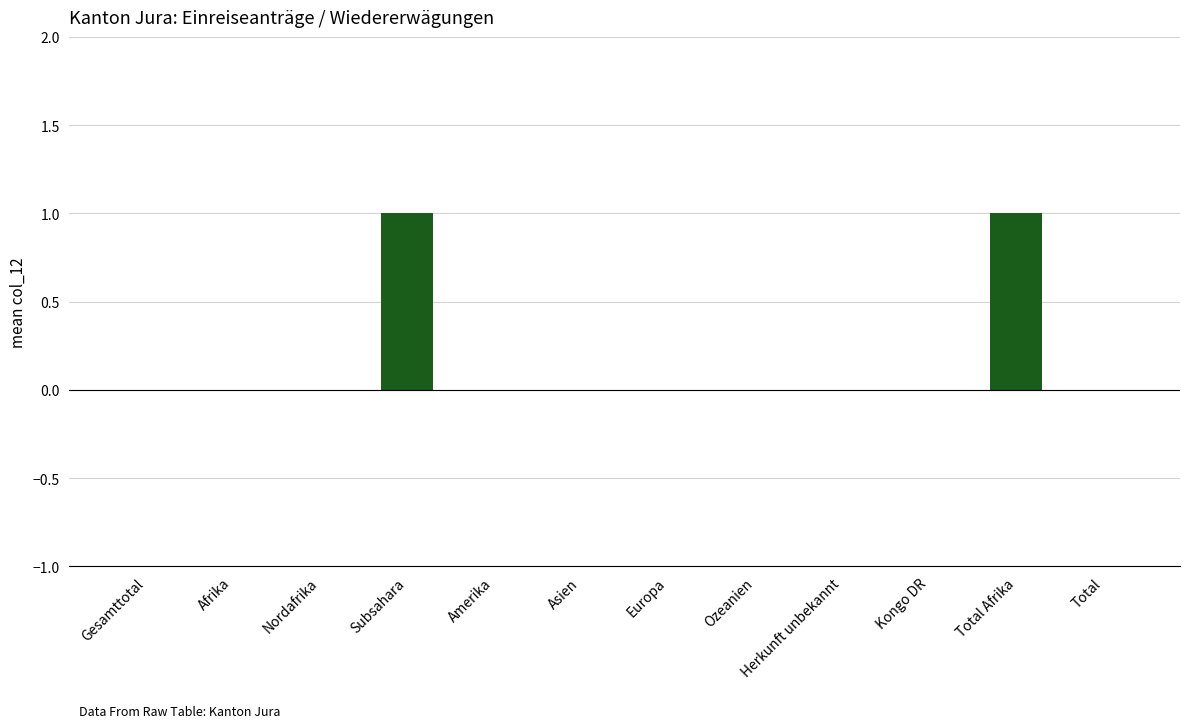

The value at Nordafrika is 1. True or false?

False